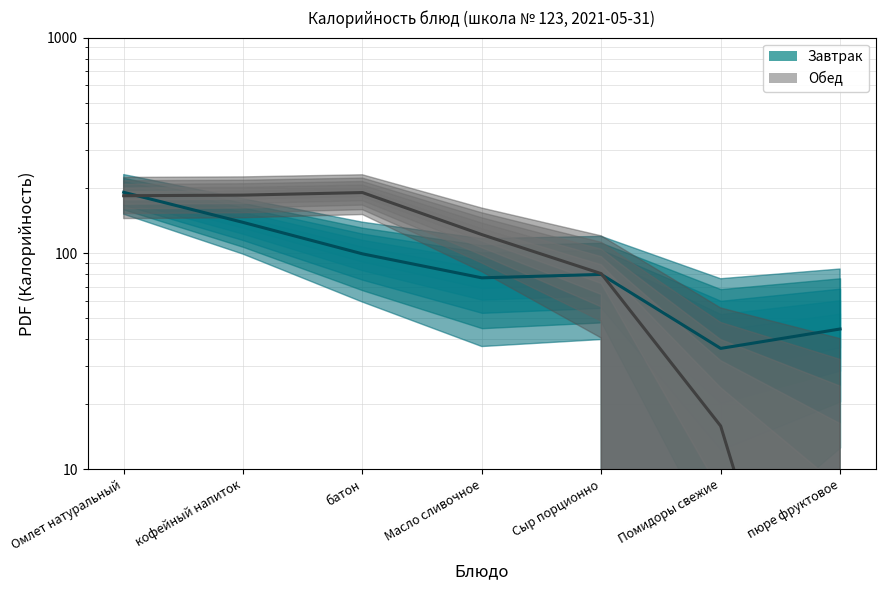

Rank the categories by Завтрак value from highest to lowest.

Омлет натуральный, кофейный напиток, батон, Сыр порционно, Масло сливочное, пюре фруктовое, Помидоры свежие